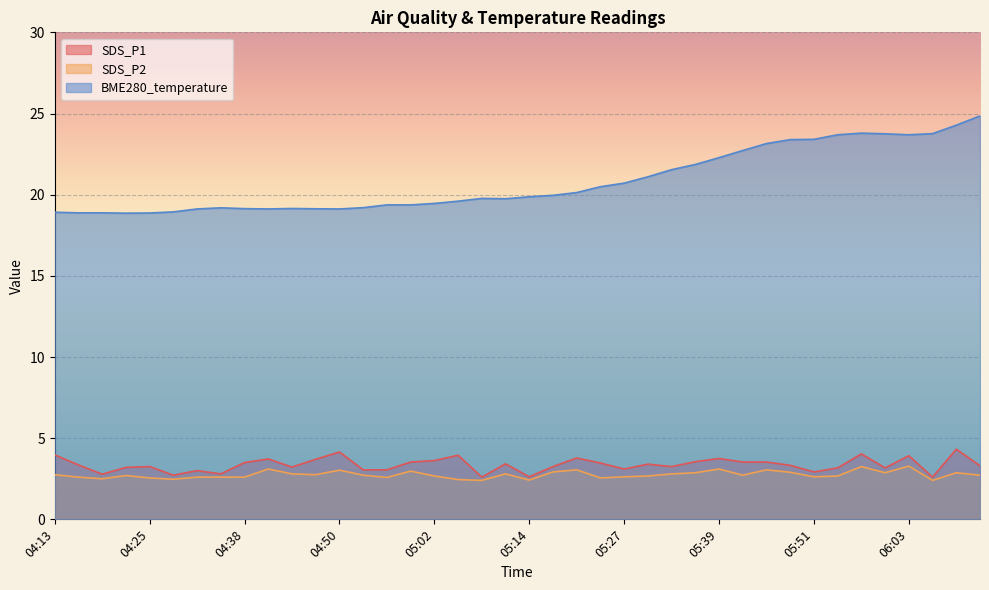

What are all the series names shown in the legend?

SDS_P1, SDS_P2, BME280_temperature